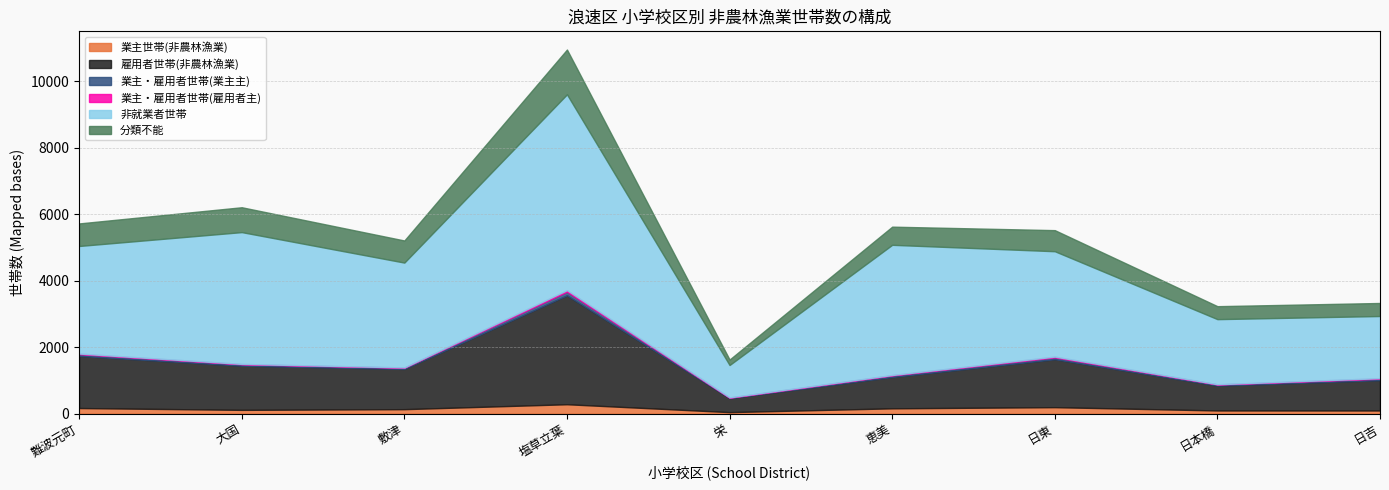

At 恵美, list the series in order from smallest to largest.

業主・雇用者世帯(雇用者主), 業主・雇用者世帯(業主主), 業主世帯(非農林漁業), 分類不能, 雇用者世帯(非農林漁業), 非就業者世帯